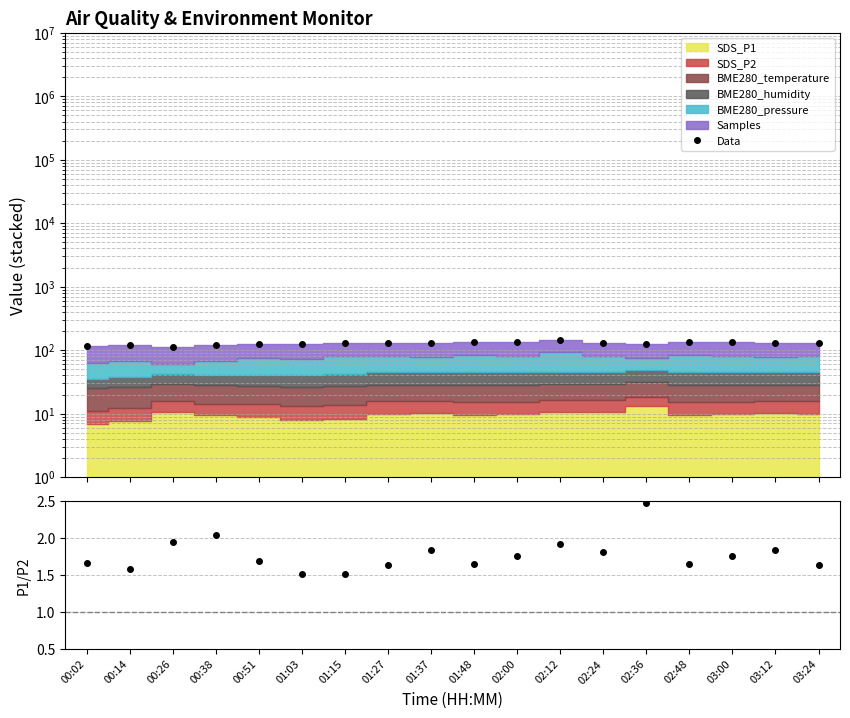

True or false: P1/P2 and Data cross at least once.

False